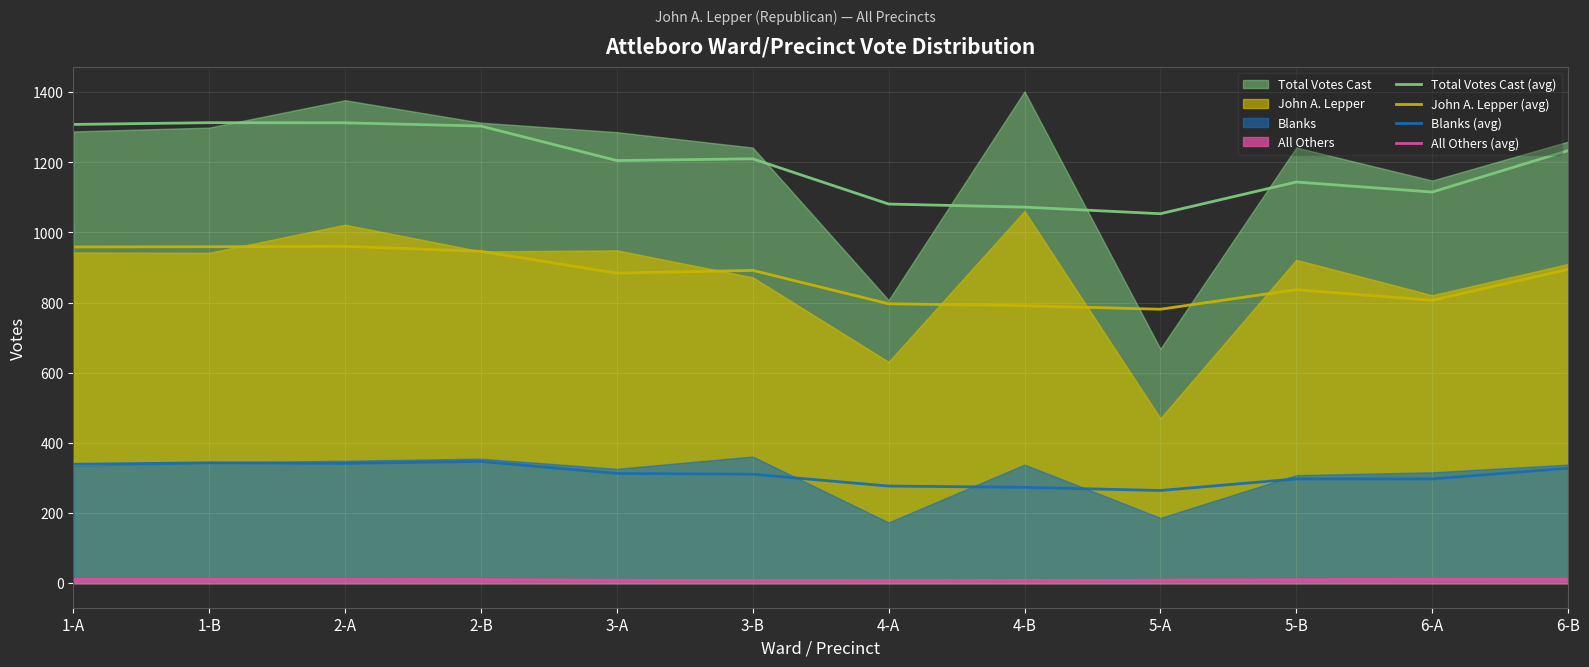

Read the John A. Lepper (avg) value at 4-B.

791.2